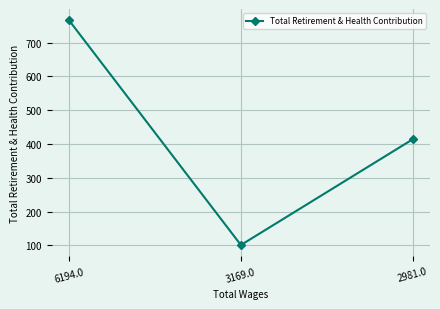

How many lines are shown in the chart?

1